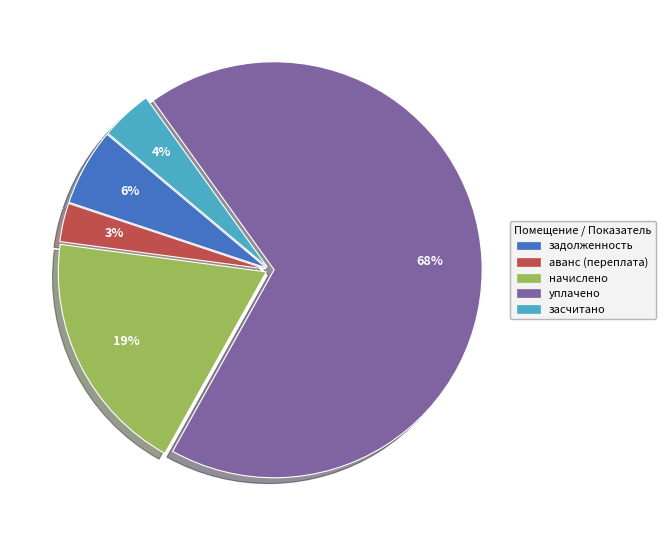

To the nearest percent, what is the difference between the задолженность and уплачено slice percentages?

62%